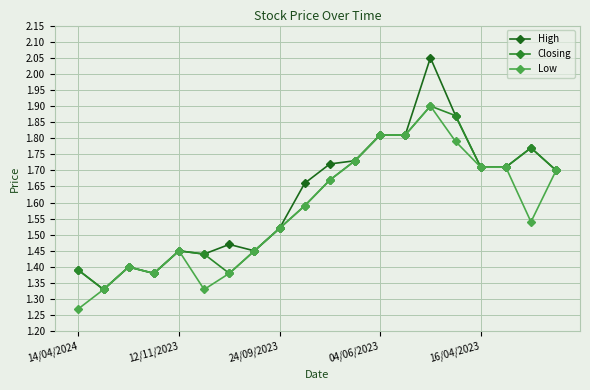

True or false: High and Low cross at least once.

False